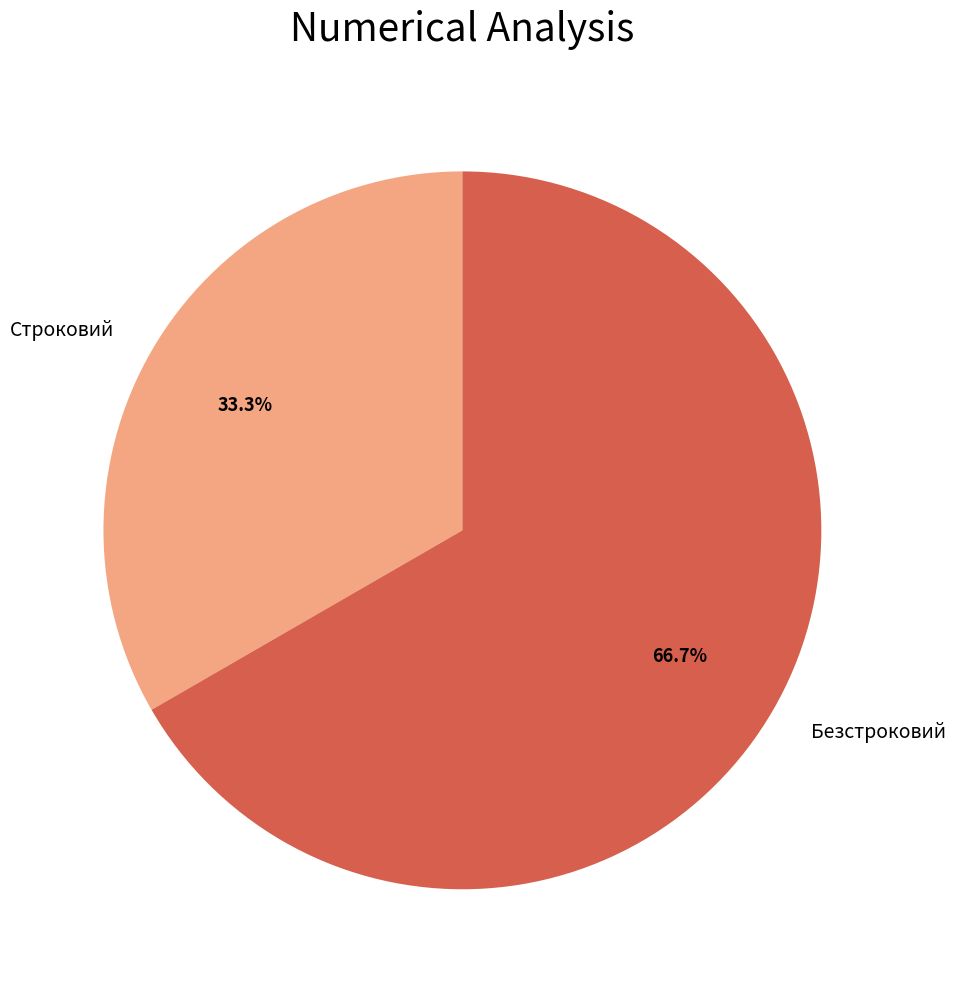

True or false: Безстроковий accounts for 67% of the total.

True